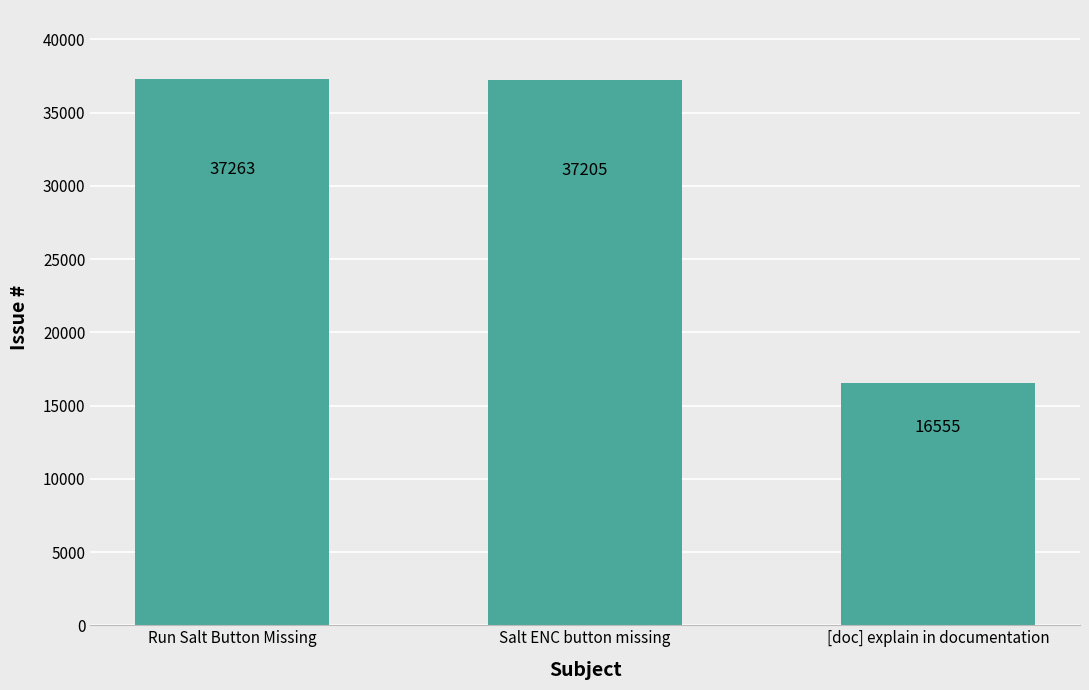

True or false: the data shows 24498 at [doc] explain in documentation.

False